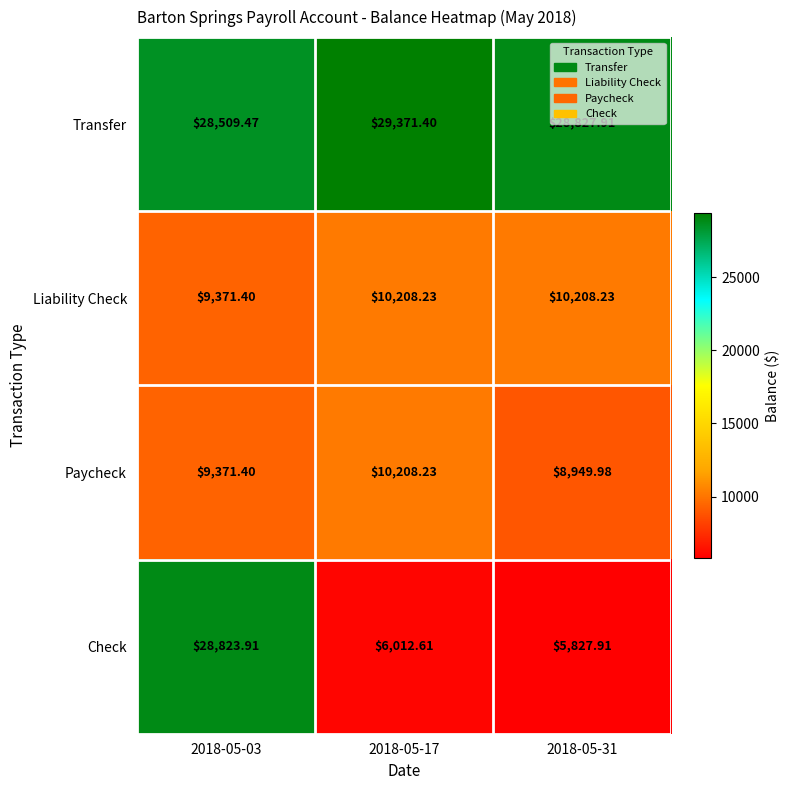

Which series has the widest spread of values?

Check